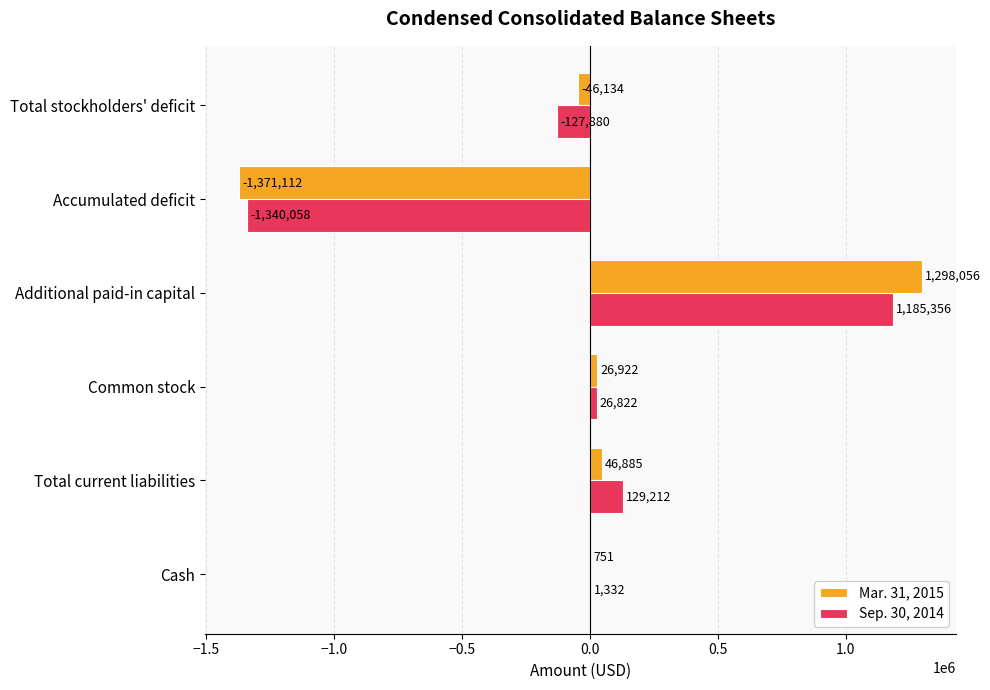

What are all the series names shown in the legend?

Mar. 31, 2015, Sep. 30, 2014